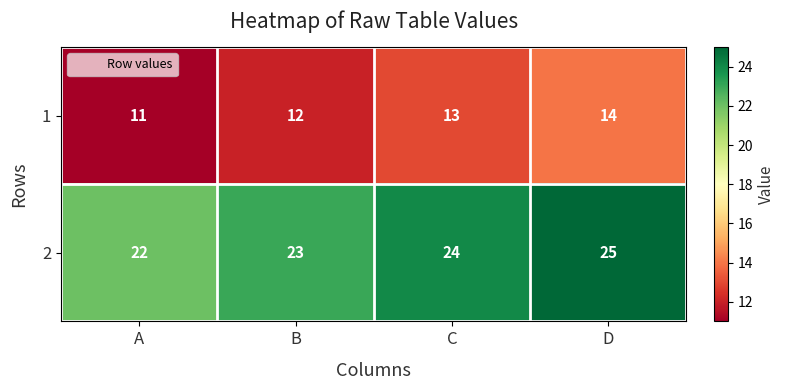

What is the sum of the 2 values at A and C?

46